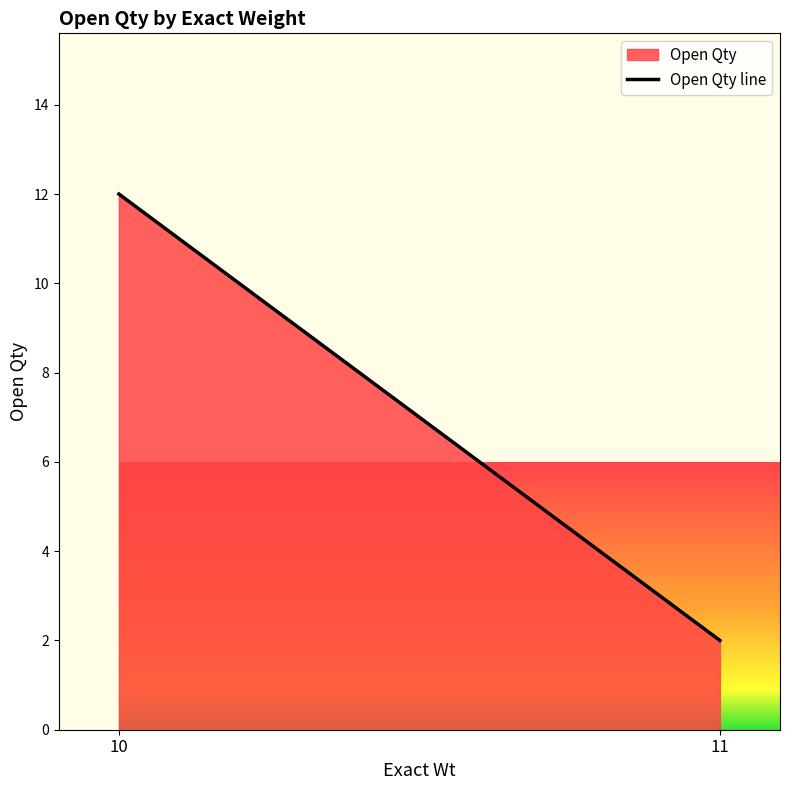

Is it true that the value at 10 is 12?

True